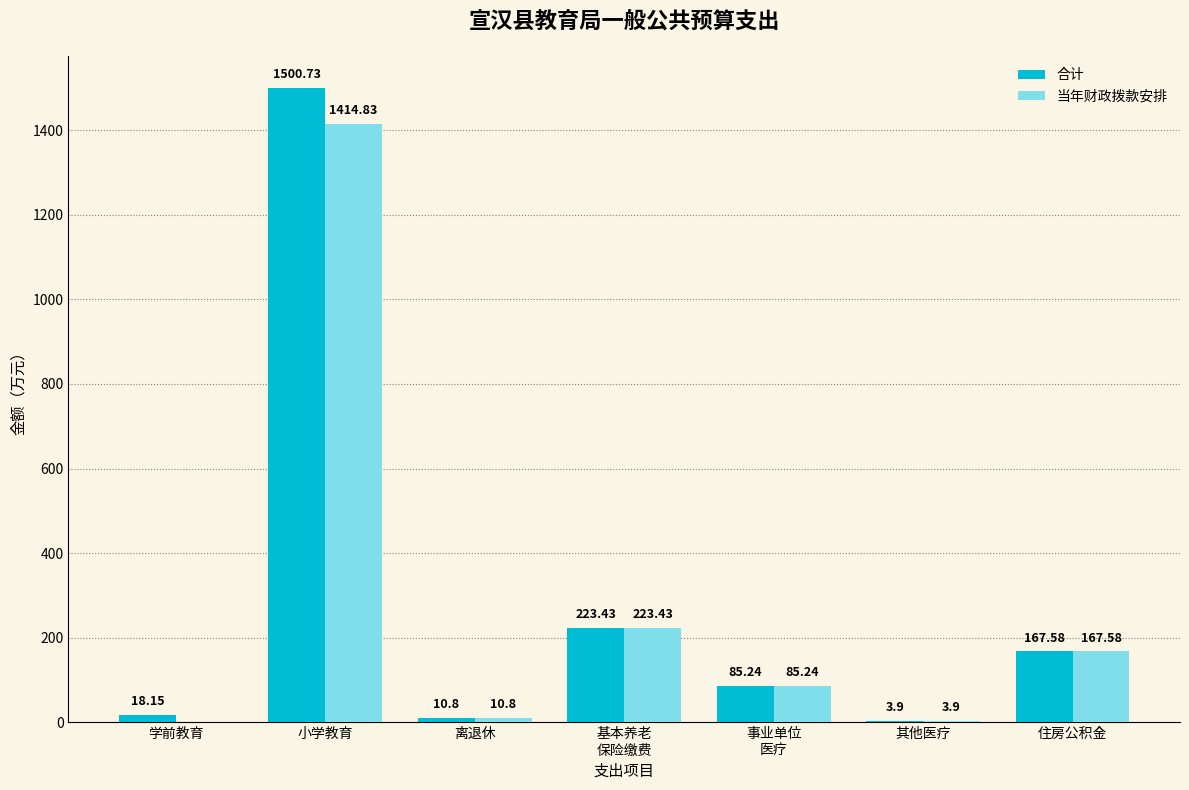

How many values in 当年财政拨款安排 are above zero?

6